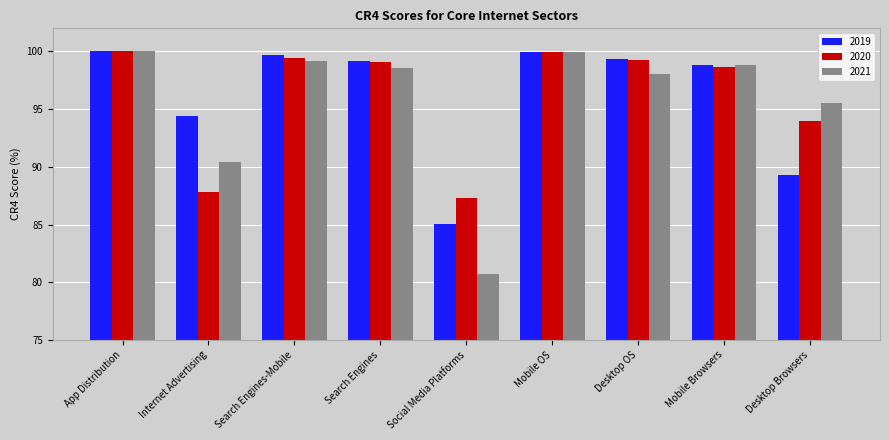

At how many categories does at least one series exceed 84?

9